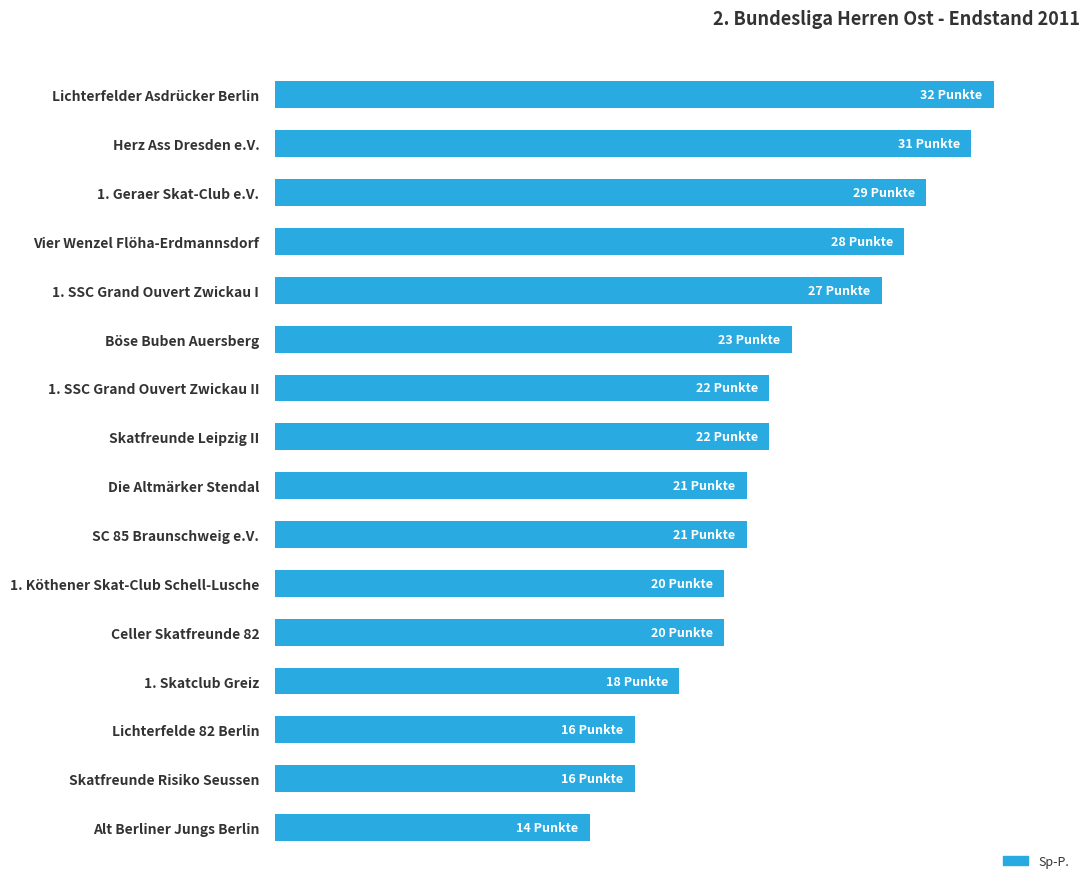

Are the bars horizontal?

Yes